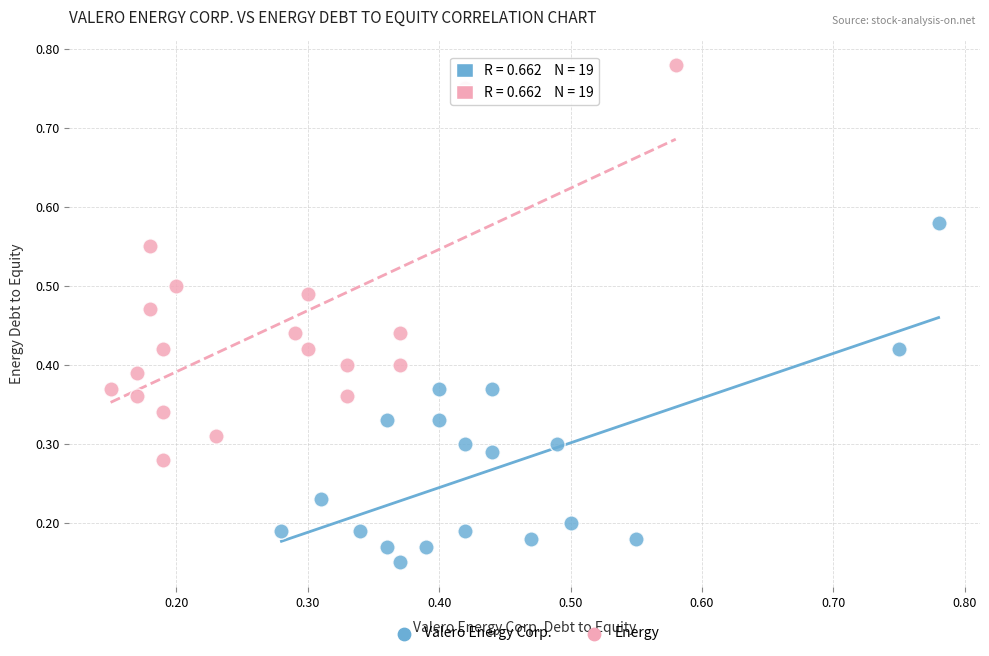

Which series reaches the minimum Y coordinate?

Valero Energy Corp.